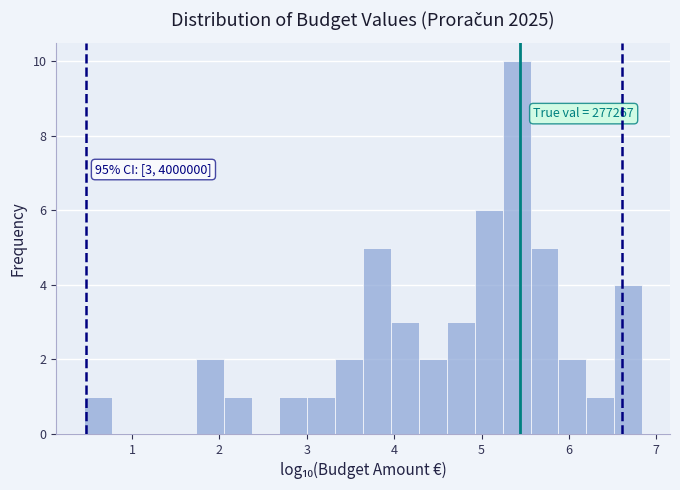

Read against the x-axis, roughly where is the centre of the tallest bar?

5.4